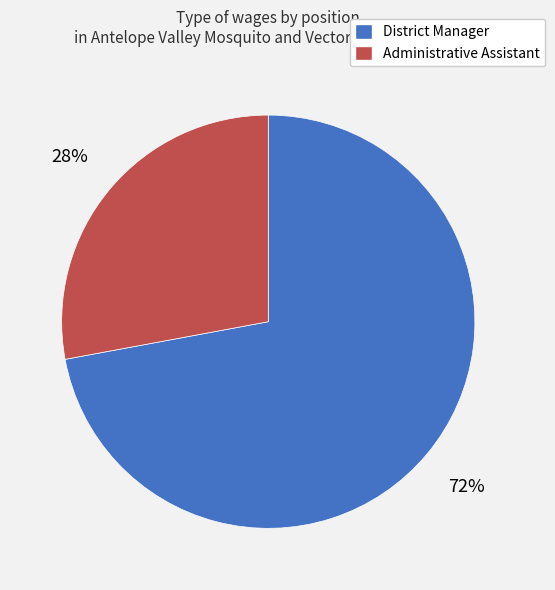

Which slice represents more than half of the pie?

District Manager